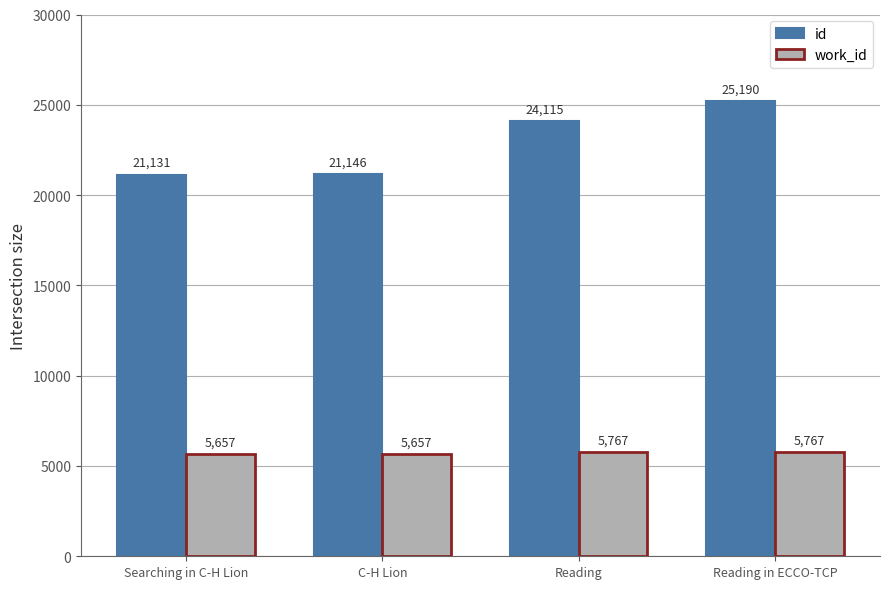

Rank the series by their average value, from highest to lowest.

id, work_id